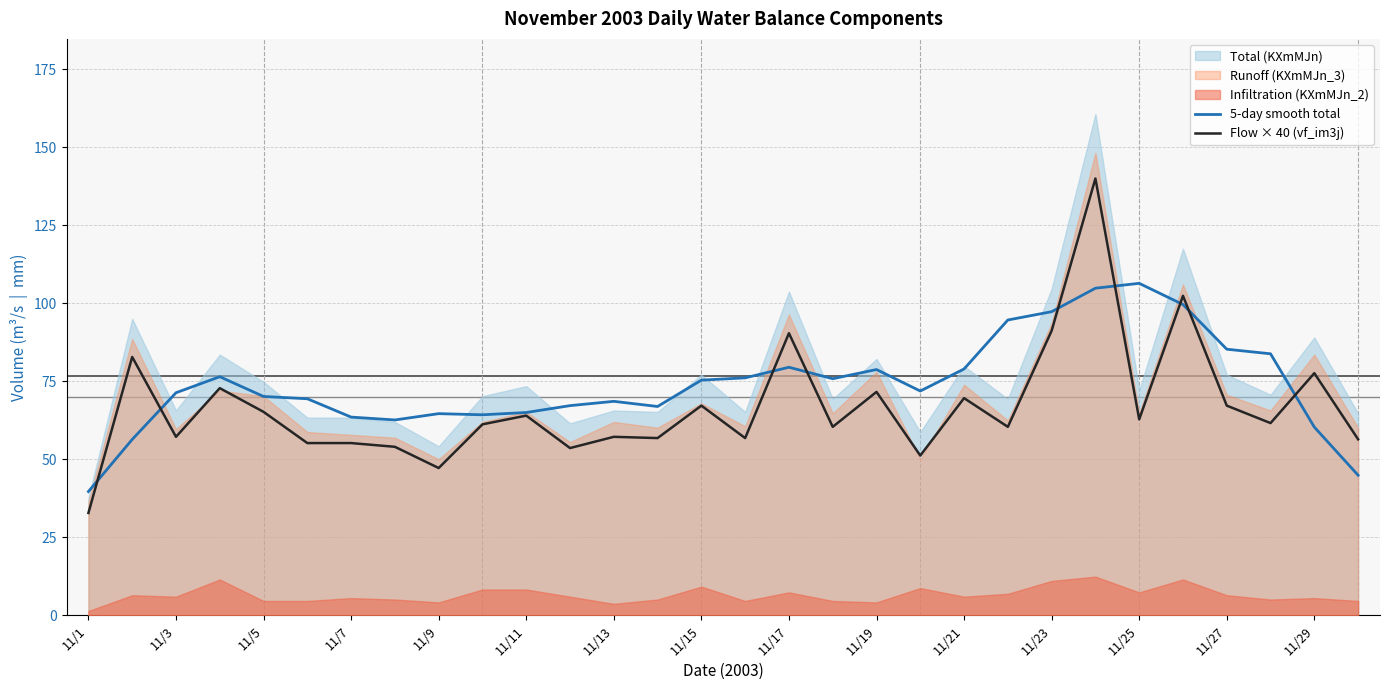

The value of Flow × 40 (vf_im3j) at 11/19 is 119.4. True or false?

False